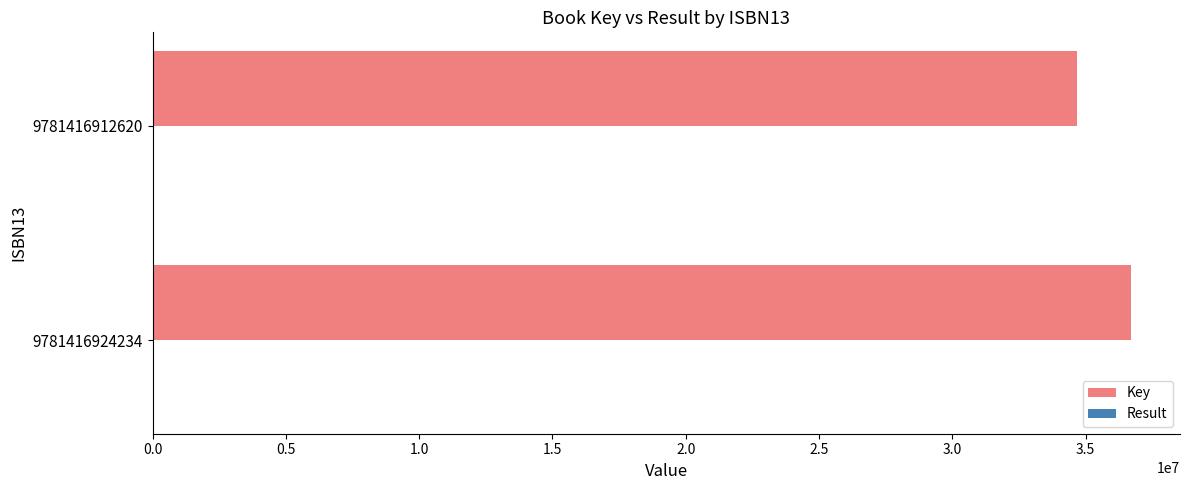

Which series has the largest total across all categories?

Key